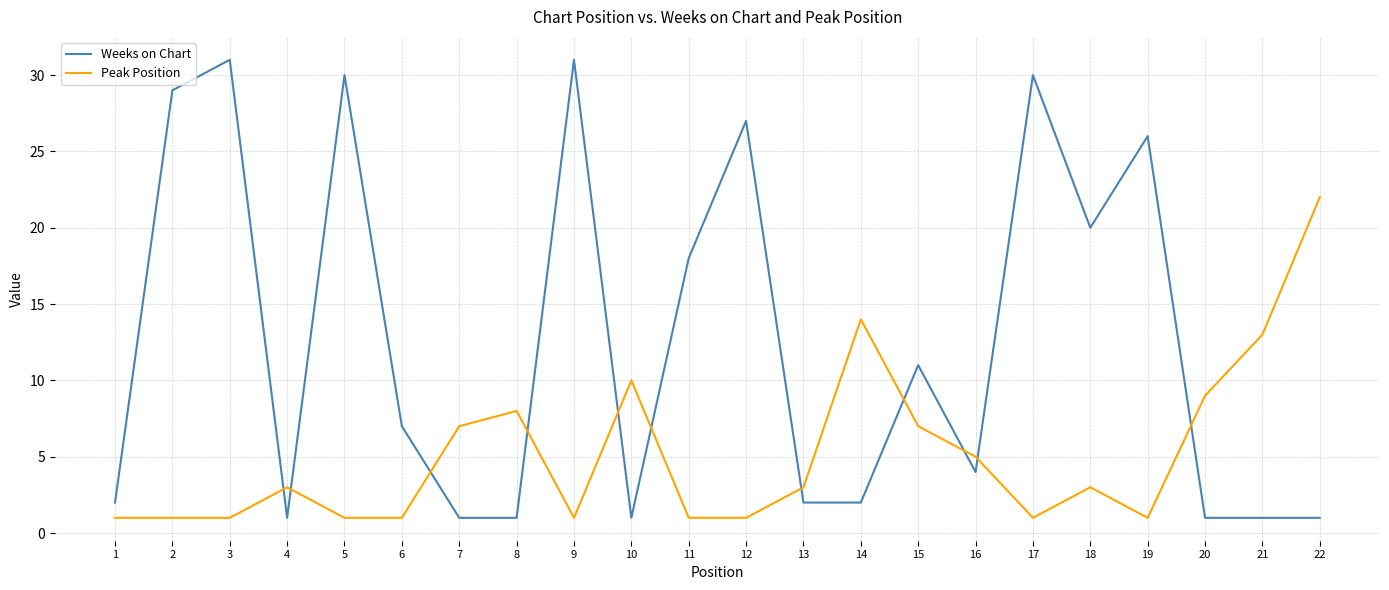

Reading right to left, what are all the values shown in this chart?

Weeks on Chart: 22=1	21=1	20=1	19=26	18=20	17=30	16=4	15=11	14=2	13=2	12=27	11=18	10=1	9=31	8=1	7=1	6=7	5=30	4=1	3=31	2=29	1=2
Peak Position: 22=22	21=13	20=9	19=1	18=3	17=1	16=5	15=7	14=14	13=3	12=1	11=1	10=10	9=1	8=8	7=7	6=1	5=1	4=3	3=1	2=1	1=1